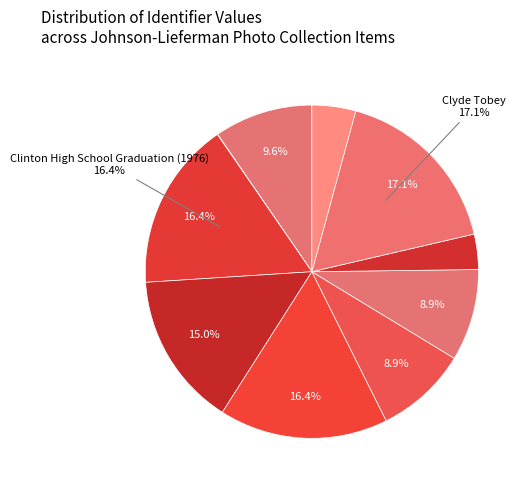

How many slices are in this pie chart?

10